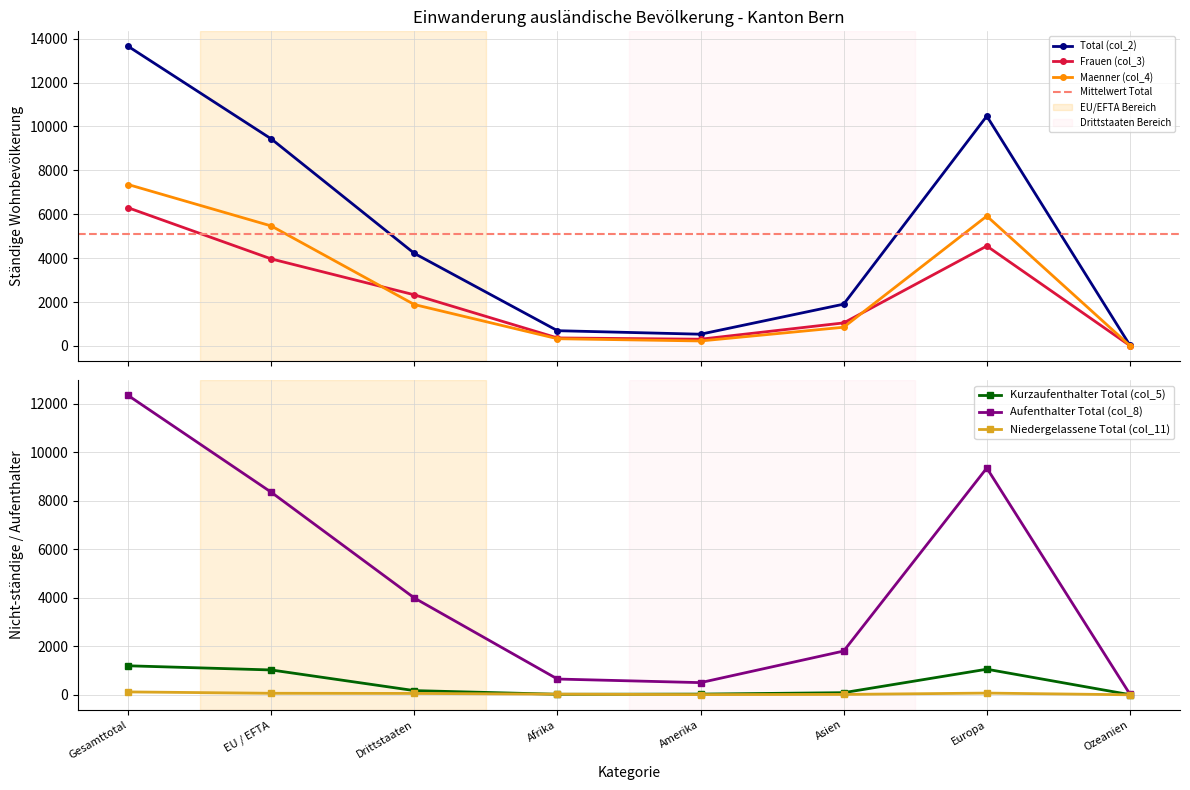

Does the chart have visible grid lines?

Yes